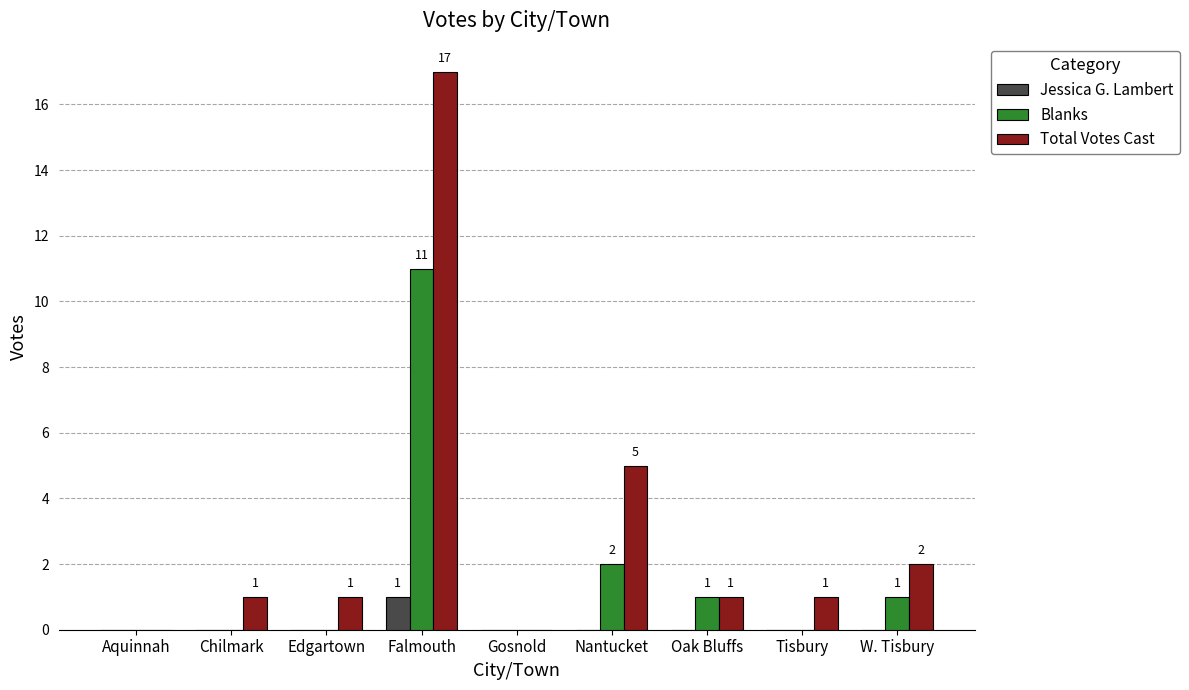

Reading left to right, list all the values displayed in this chart.

Jessica G. Lambert: Aquinnah=0	Chilmark=0	Edgartown=0	Falmouth=1	Gosnold=0	Nantucket=0	Oak Bluffs=0	Tisbury=0	W. Tisbury=0
Blanks: Aquinnah=0	Chilmark=0	Edgartown=0	Falmouth=11	Gosnold=0	Nantucket=2	Oak Bluffs=1	Tisbury=0	W. Tisbury=1
Total Votes Cast: Aquinnah=0	Chilmark=1	Edgartown=1	Falmouth=17	Gosnold=0	Nantucket=5	Oak Bluffs=1	Tisbury=1	W. Tisbury=2